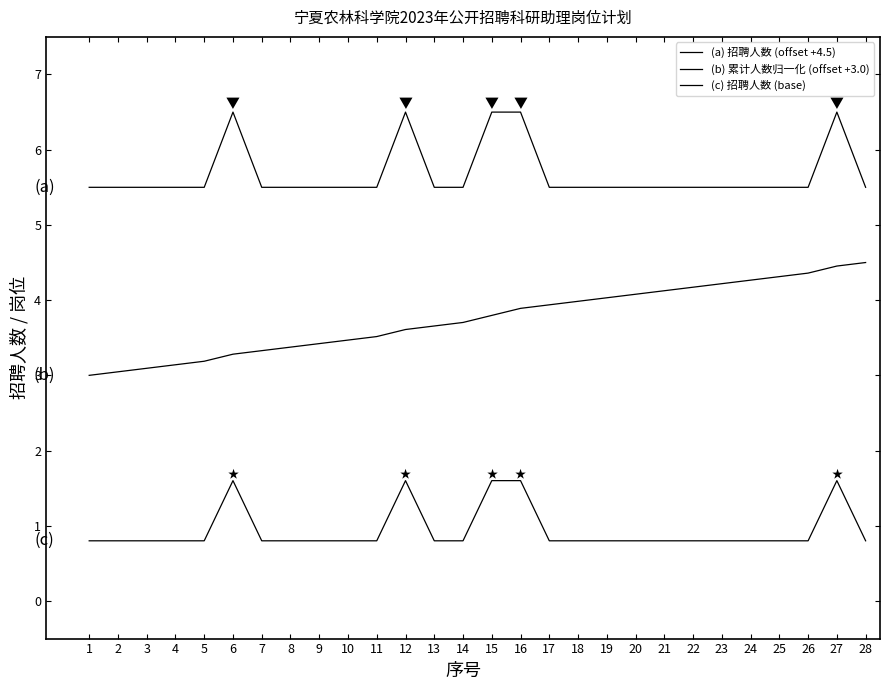

Is this an area chart (filled region under the line)?

No